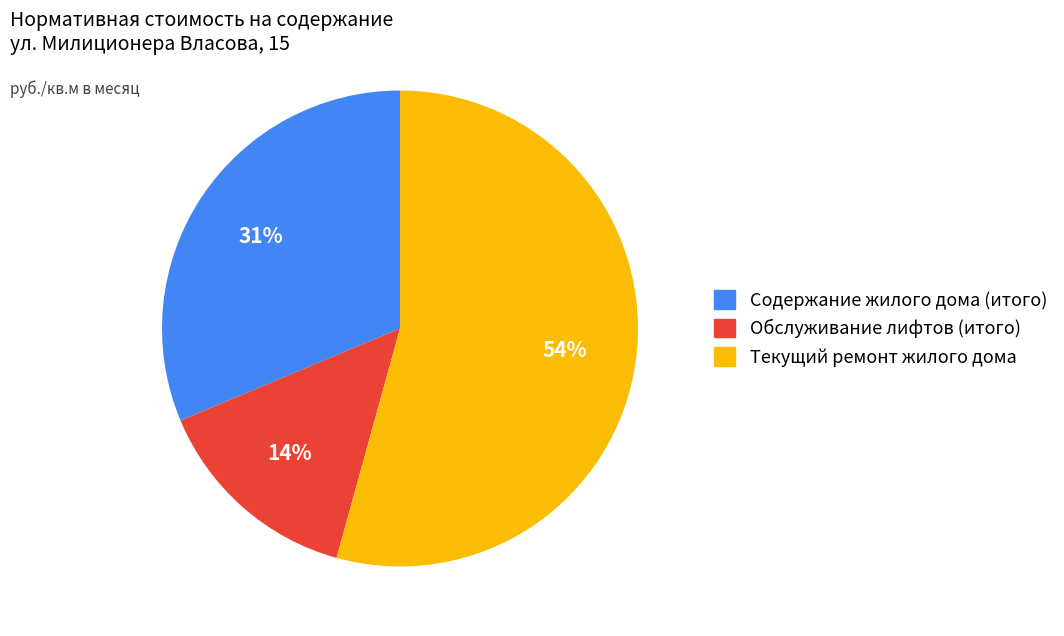

What percentage is the Содержание жилого дома (итого) slice, to the nearest percent?

31%